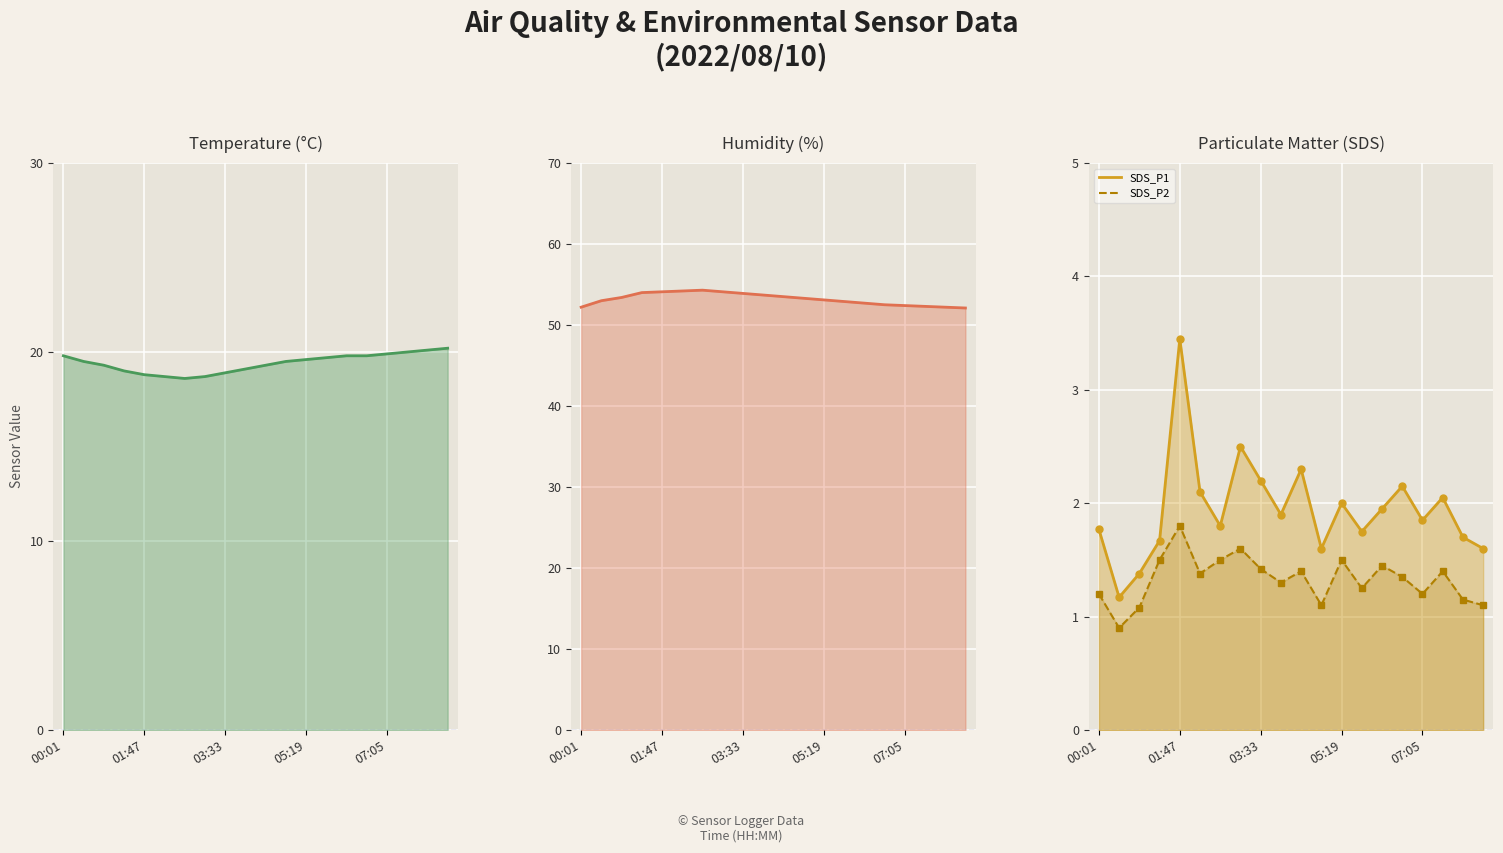

Count the number of categories in the chart.

20